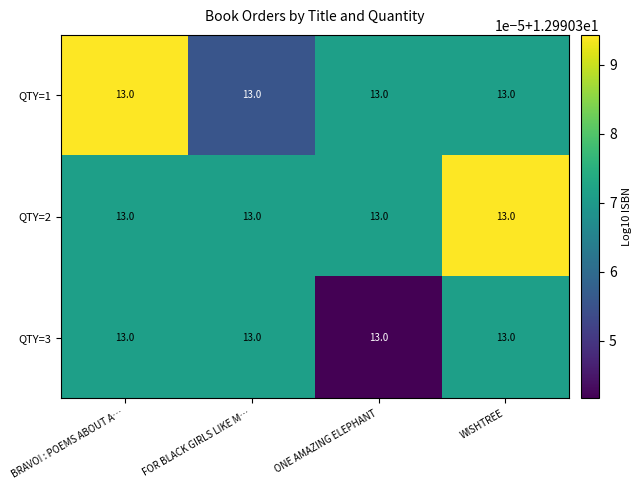

Which has a higher value, BRAVO! : POEMS ABOUT A… or ONE AMAZING ELEPHANT?

BRAVO! : POEMS ABOUT A…